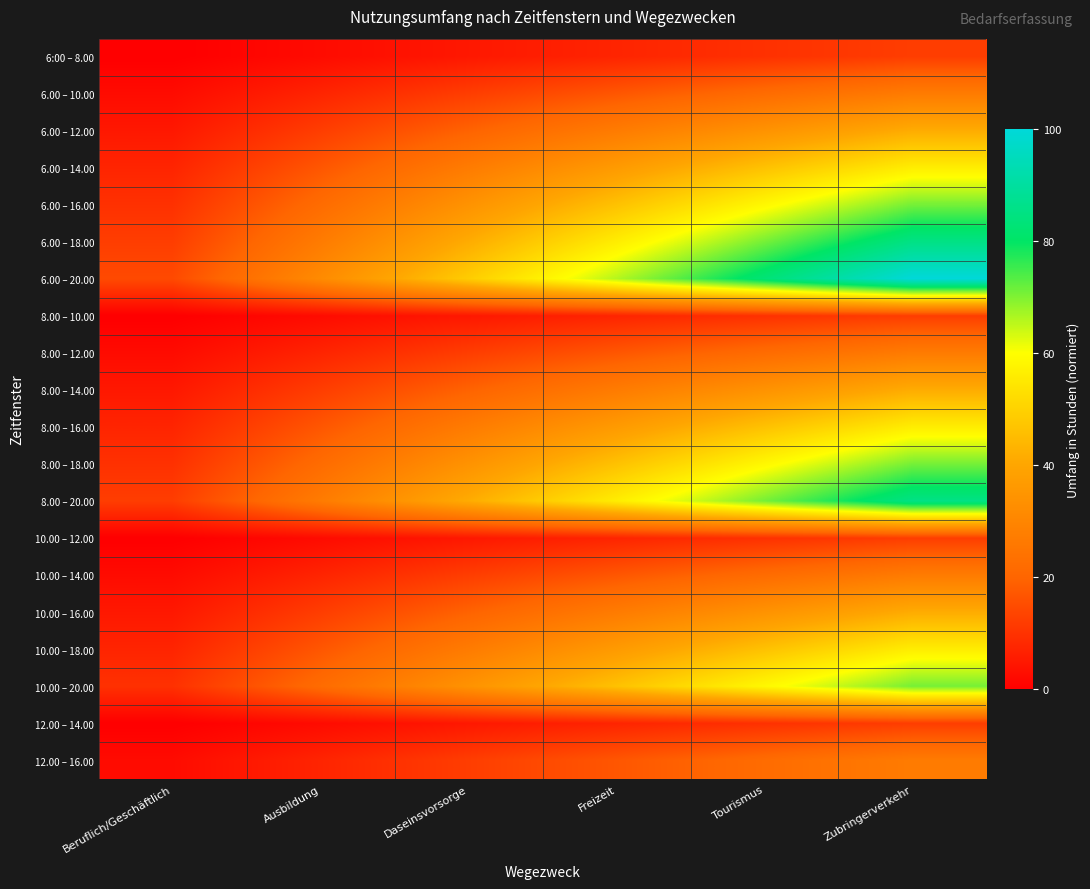

Reading left to right, extract all data points from this chart.

6:00 – 8.00: Beruflich/Geschäftlich=0.0	Ausbildung=2.4	Daseinsvorsorge=4.9	Freizeit=7.3	Tourismus=9.8	Zubringerverkehr=12.2
6.00 – 10.00: Beruflich/Geschäftlich=2.4	Ausbildung=7.3	Daseinsvorsorge=12.2	Freizeit=17.1	Tourismus=22.0	Zubringerverkehr=26.8
6.00 – 12.00: Beruflich/Geschäftlich=4.9	Ausbildung=12.2	Daseinsvorsorge=19.5	Freizeit=26.8	Tourismus=34.1	Zubringerverkehr=41.5
6.00 – 14.00: Beruflich/Geschäftlich=7.3	Ausbildung=17.1	Daseinsvorsorge=26.8	Freizeit=36.6	Tourismus=46.3	Zubringerverkehr=56.1
6.00 – 16.00: Beruflich/Geschäftlich=9.8	Ausbildung=22.0	Daseinsvorsorge=34.1	Freizeit=46.3	Tourismus=58.5	Zubringerverkehr=70.7
6.00 – 18.00: Beruflich/Geschäftlich=12.2	Ausbildung=26.8	Daseinsvorsorge=41.5	Freizeit=56.1	Tourismus=70.7	Zubringerverkehr=85.4
6.00 – 20.00: Beruflich/Geschäftlich=14.6	Ausbildung=31.7	Daseinsvorsorge=48.8	Freizeit=65.9	Tourismus=82.9	Zubringerverkehr=100.0
8.00 – 10.00: Beruflich/Geschäftlich=0.0	Ausbildung=2.4	Daseinsvorsorge=4.9	Freizeit=7.3	Tourismus=9.8	Zubringerverkehr=12.2
8.00 – 12.00: Beruflich/Geschäftlich=2.4	Ausbildung=7.3	Daseinsvorsorge=12.2	Freizeit=17.1	Tourismus=22.0	Zubringerverkehr=26.8
8.00 – 14.00: Beruflich/Geschäftlich=4.9	Ausbildung=12.2	Daseinsvorsorge=19.5	Freizeit=26.8	Tourismus=34.1	Zubringerverkehr=41.5
8.00 – 16.00: Beruflich/Geschäftlich=7.3	Ausbildung=17.1	Daseinsvorsorge=26.8	Freizeit=36.6	Tourismus=46.3	Zubringerverkehr=56.1
8.00 – 18.00: Beruflich/Geschäftlich=9.8	Ausbildung=22.0	Daseinsvorsorge=34.1	Freizeit=46.3	Tourismus=58.5	Zubringerverkehr=70.7
8.00 – 20.00: Beruflich/Geschäftlich=12.2	Ausbildung=26.8	Daseinsvorsorge=41.5	Freizeit=56.1	Tourismus=70.7	Zubringerverkehr=85.4
10.00 – 12.00: Beruflich/Geschäftlich=0.0	Ausbildung=2.4	Daseinsvorsorge=4.9	Freizeit=7.3	Tourismus=9.8	Zubringerverkehr=12.2
10.00 – 14.00: Beruflich/Geschäftlich=2.4	Ausbildung=7.3	Daseinsvorsorge=12.2	Freizeit=17.1	Tourismus=22.0	Zubringerverkehr=26.8
10.00 – 16.00: Beruflich/Geschäftlich=4.9	Ausbildung=12.2	Daseinsvorsorge=19.5	Freizeit=26.8	Tourismus=34.1	Zubringerverkehr=41.5
10.00 – 18.00: Beruflich/Geschäftlich=7.3	Ausbildung=17.1	Daseinsvorsorge=26.8	Freizeit=36.6	Tourismus=46.3	Zubringerverkehr=56.1
10.00 – 20.00: Beruflich/Geschäftlich=9.8	Ausbildung=22.0	Daseinsvorsorge=34.1	Freizeit=46.3	Tourismus=58.5	Zubringerverkehr=70.7
12.00 – 14.00: Beruflich/Geschäftlich=0.0	Ausbildung=2.4	Daseinsvorsorge=4.9	Freizeit=7.3	Tourismus=9.8	Zubringerverkehr=12.2
12.00 – 16.00: Beruflich/Geschäftlich=2.4	Ausbildung=7.3	Daseinsvorsorge=12.2	Freizeit=17.1	Tourismus=22.0	Zubringerverkehr=26.8